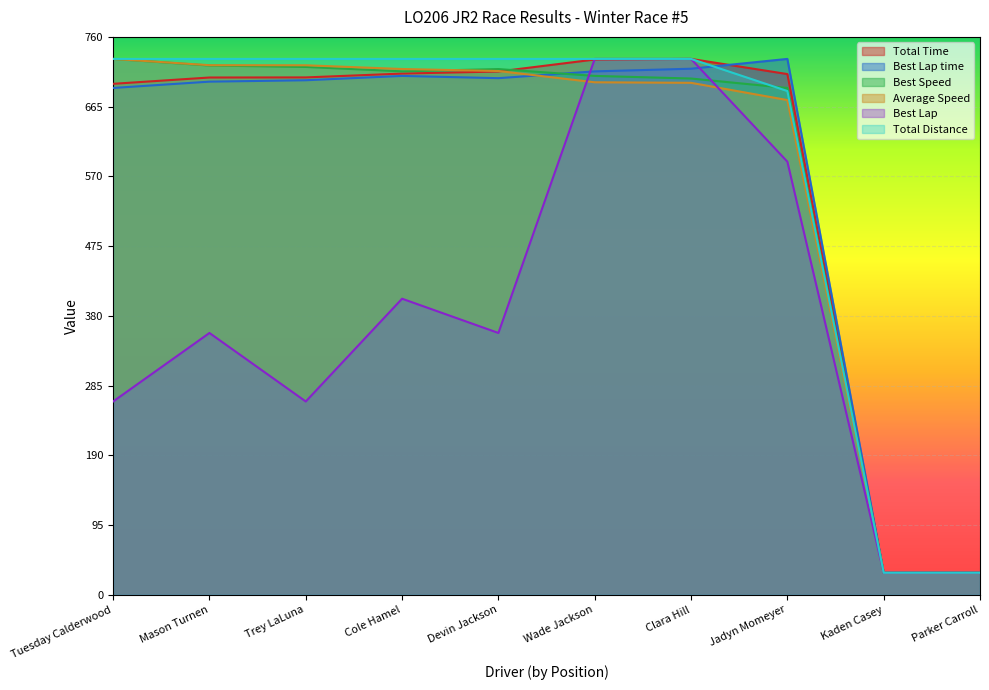

How many interior local valleys does the Best Lap series have?

2